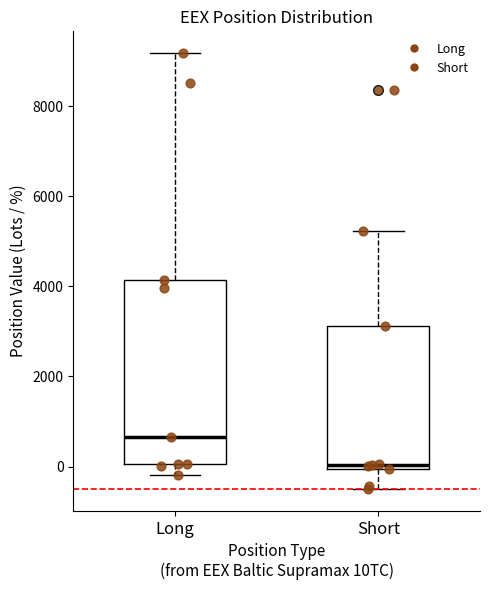

Reading left to right, read every box against the y-axis: the position of its median line, the range the box covers, and the ends of its whiskers. The values are not printed on the chart, so give them approximately, as read against the axis.

Long: median 600, box 0 to 4200, whiskers -200 to 9200
Short: median 0 (just above the box's lower edge), box 0 to 3200, whiskers -600 to 5200